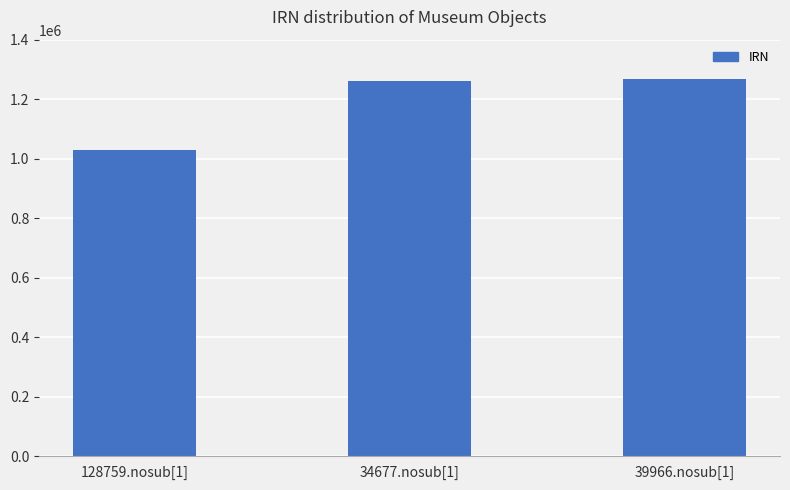

What is the average value?

1187026